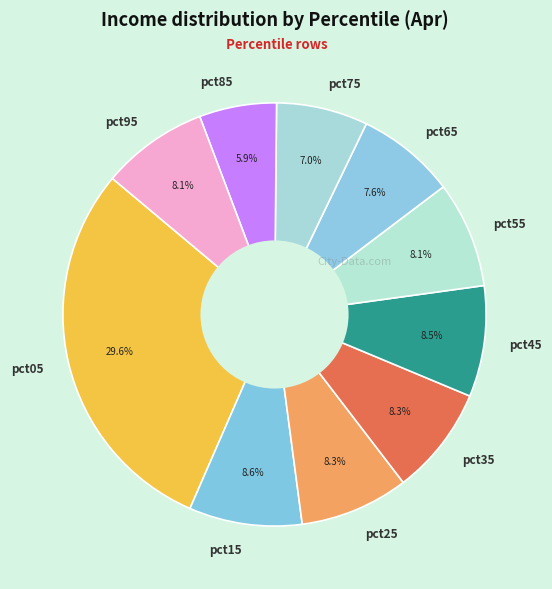

How many slices are in this pie chart?

10